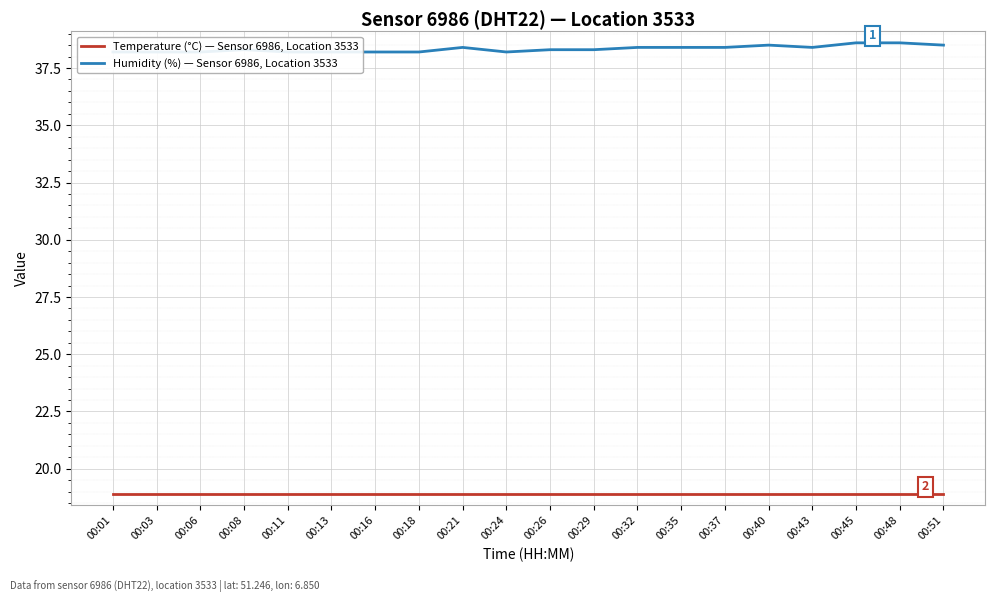

What is the minimum value for Humidity (%) — Sensor 6986, Location 3533?

38.2